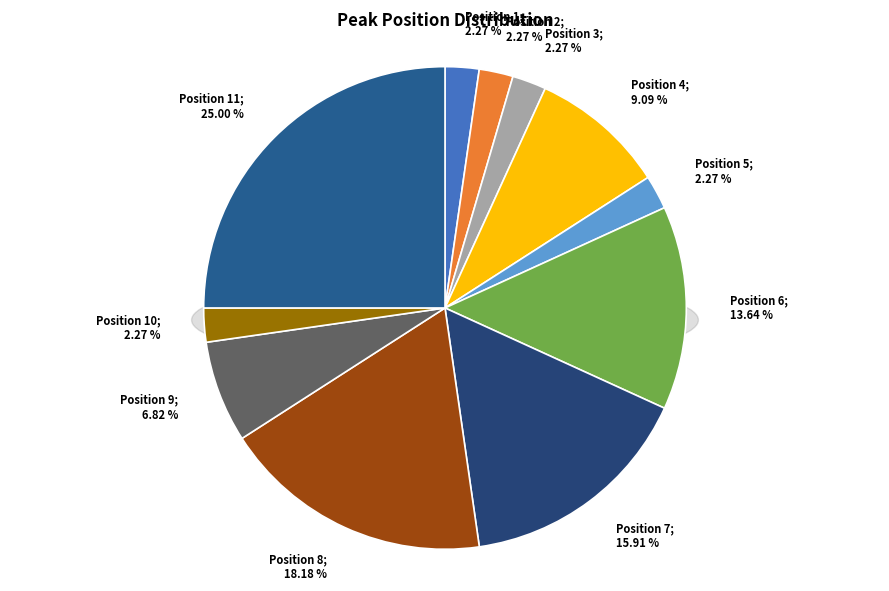

How many segments does this pie chart have?

11